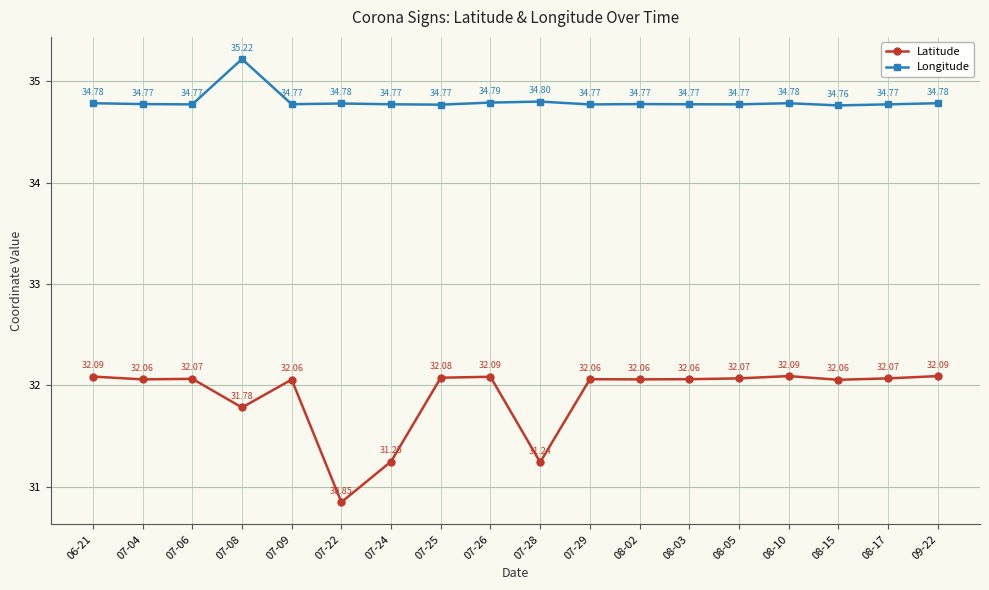

True or false: Latitude and Longitude cross at least once.

False